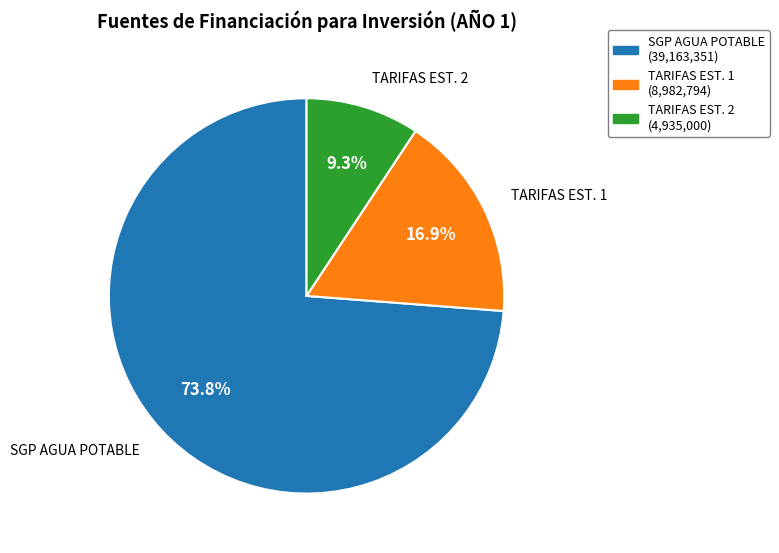

Is there any slice that represents more than half of the pie?

Yes